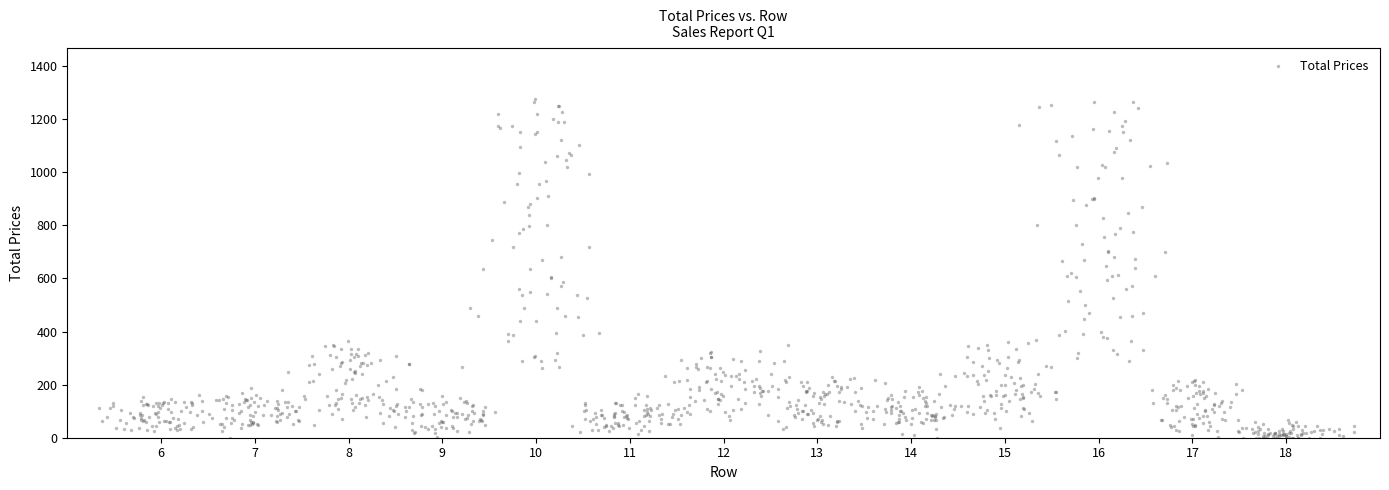

What is the range of Y values (max minus min)?

1275.7